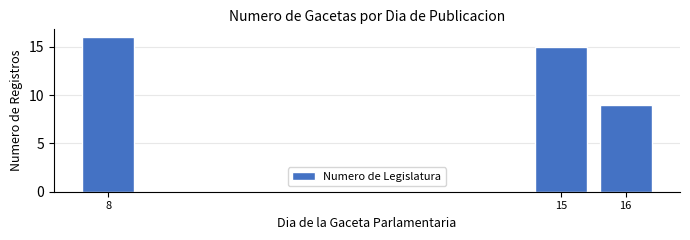

Reading left to right, what are all the values shown in this chart?

8=16	15=15	16=9